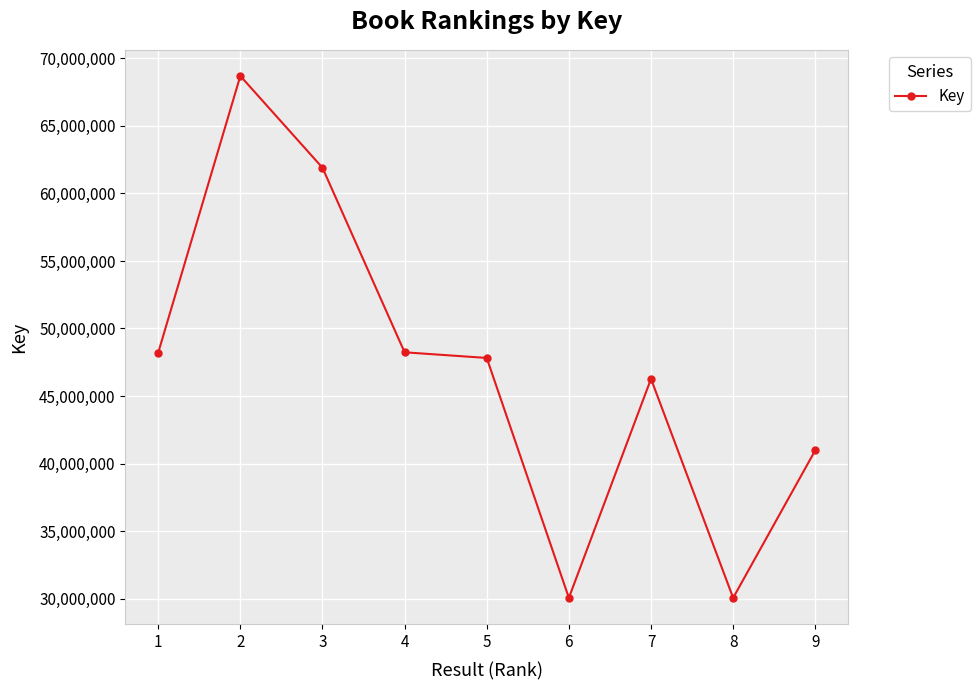

What is the value of the 8th point from the left?

30053562